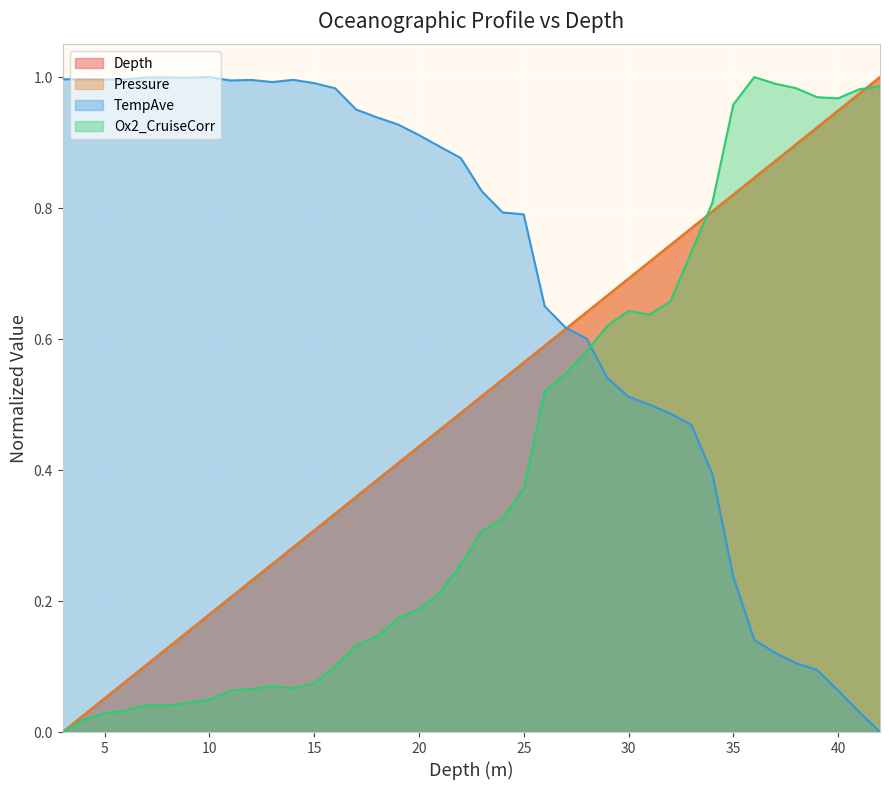

Reading left to right, list all the values displayed in this chart.

Depth: 3=0.0	4=0.0	5=0.1	6=0.1	7=0.1	8=0.1	9=0.2	10=0.2	11=0.2	12=0.2	13=0.3	14=0.3	15=0.3	16=0.3	17=0.4	18=0.4	19=0.4	20=0.4	21=0.5	22=0.5	23=0.5	24=0.5	25=0.6	26=0.6	27=0.6	28=0.6	29=0.7	30=0.7	31=0.7	32=0.7	33=0.8	34=0.8	35=0.8	36=0.8	37=0.9	38=0.9	39=0.9	40=0.9	41=1.0	42=1.0
Pressure: 3=0.0	4=0.0	5=0.1	6=0.1	7=0.1	8=0.1	9=0.2	10=0.2	11=0.2	12=0.2	13=0.3	14=0.3	15=0.3	16=0.3	17=0.4	18=0.4	19=0.4	20=0.4	21=0.5	22=0.5	23=0.5	24=0.5	25=0.6	26=0.6	27=0.6	28=0.6	29=0.7	30=0.7	31=0.7	32=0.7	33=0.8	34=0.8	35=0.8	36=0.8	37=0.9	38=0.9	39=0.9	40=0.9	41=1.0	42=1.0
TempAve: 3=1.0	4=1.0	5=1.0	6=1.0	7=1.0	8=1.0	9=1.0	10=1.0	11=1.0	12=1.0	13=1.0	14=1.0	15=1.0	16=1.0	17=1.0	18=0.9	19=0.9	20=0.9	21=0.9	22=0.9	23=0.8	24=0.8	25=0.8	26=0.7	27=0.6	28=0.6	29=0.5	30=0.5	31=0.5	32=0.5	33=0.5	34=0.4	35=0.2	36=0.1	37=0.1	38=0.1	39=0.1	40=0.1	41=0.0	42=0.0
Ox2_CruiseCorr: 3=0.0	4=0.0	5=0.0	6=0.0	7=0.0	8=0.0	9=0.0	10=0.0	11=0.1	12=0.1	13=0.1	14=0.1	15=0.1	16=0.1	17=0.1	18=0.1	19=0.2	20=0.2	21=0.2	22=0.3	23=0.3	24=0.3	25=0.4	26=0.5	27=0.5	28=0.6	29=0.6	30=0.6	31=0.6	32=0.7	33=0.7	34=0.8	35=1.0	36=1.0	37=1.0	38=1.0	39=1.0	40=1.0	41=1.0	42=1.0